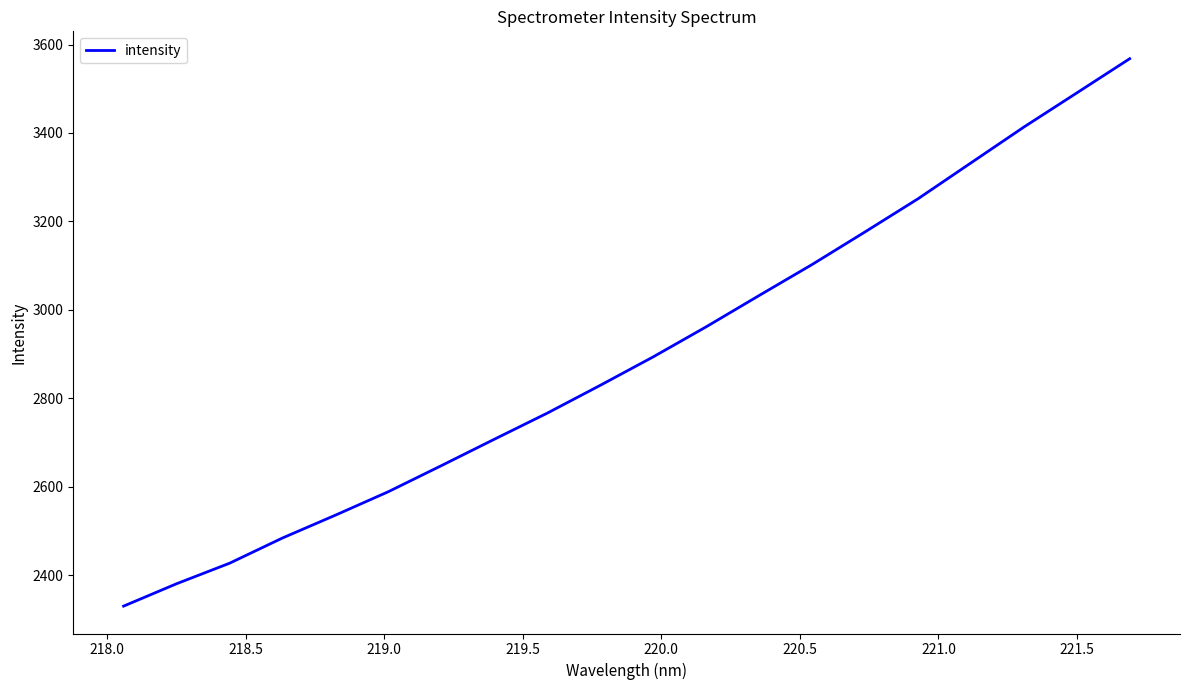

What is the maximum value shown in the chart?

3568.0